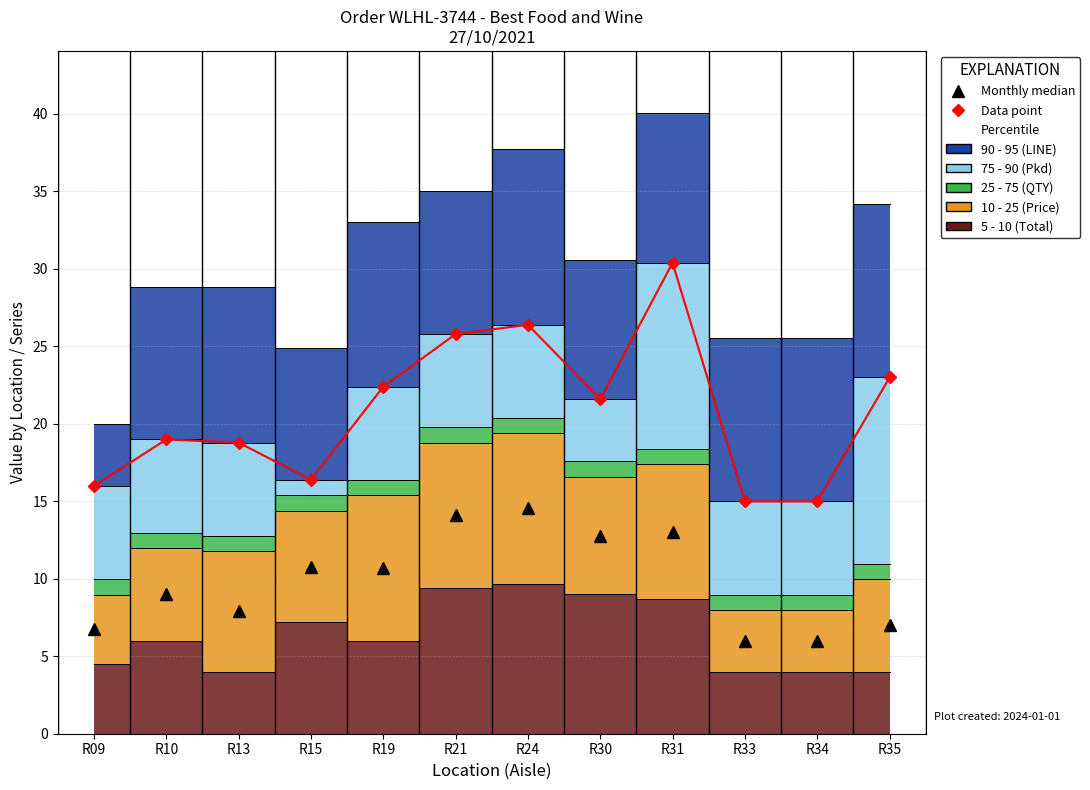

How many data points in Monthly median are above 10?

6